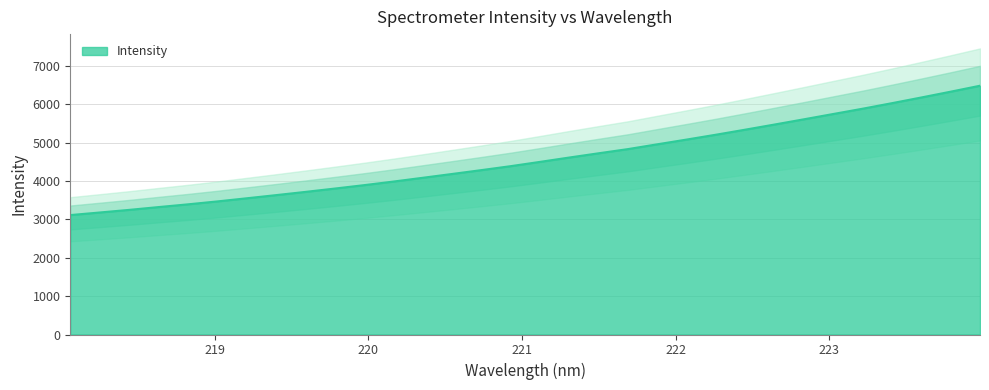

What is the ratio of the value at 223.2172 to the value at 221.6902?

1.2